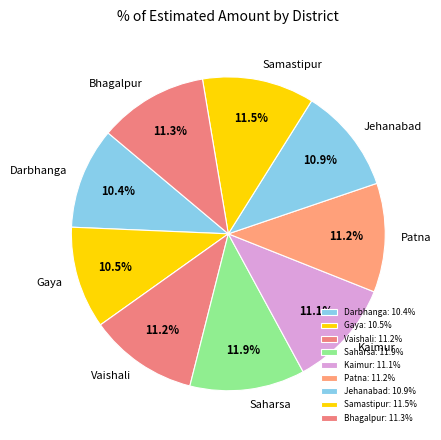

What percentage do Patna and Kaimur together represent?

22.3%